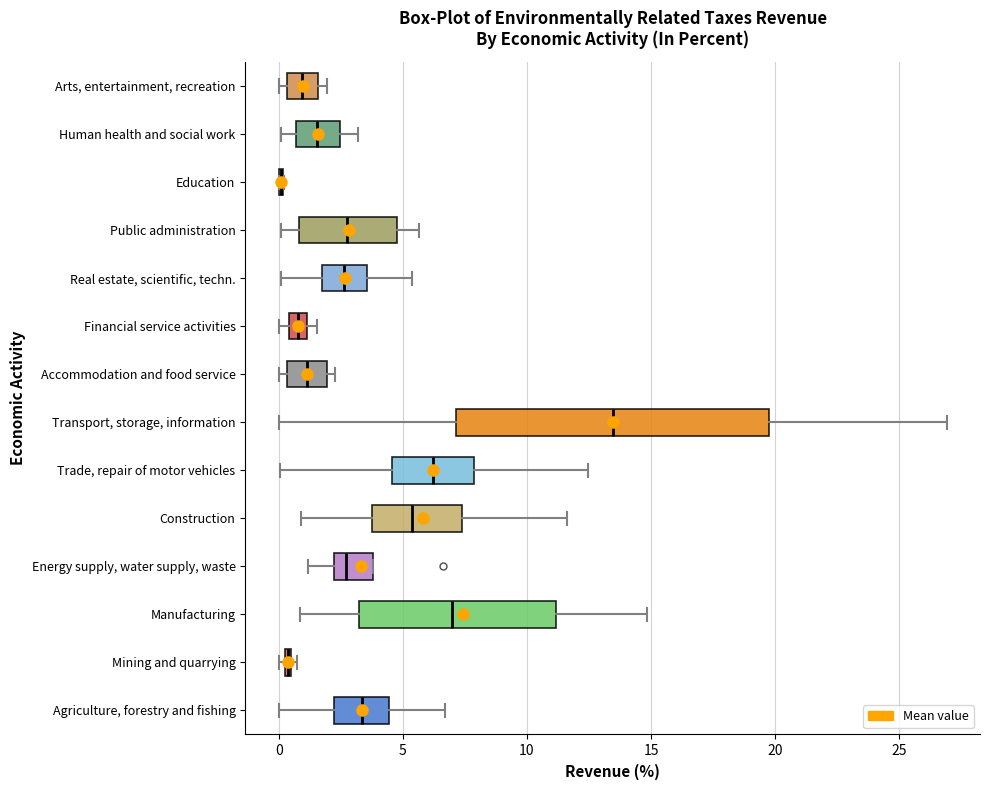

Comparing the boxes themselves (not the whiskers), which one is the widest?

Transport, storage, information